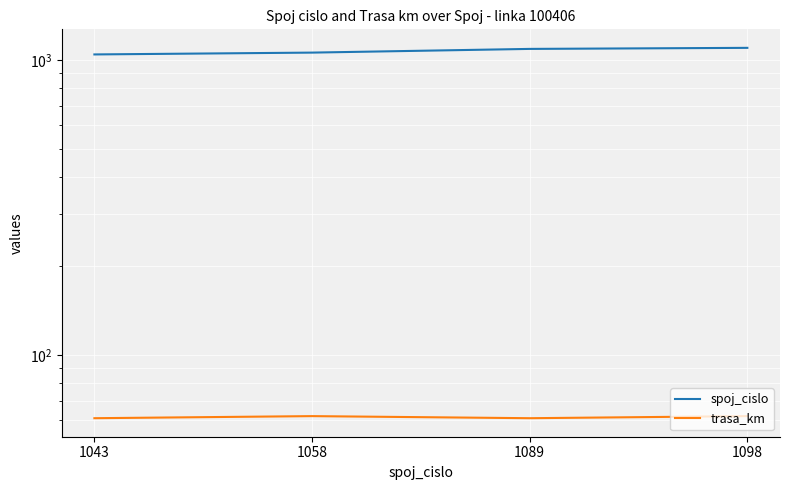

What is the difference between the second highest and minimum values in the spoj_cislo series?

46